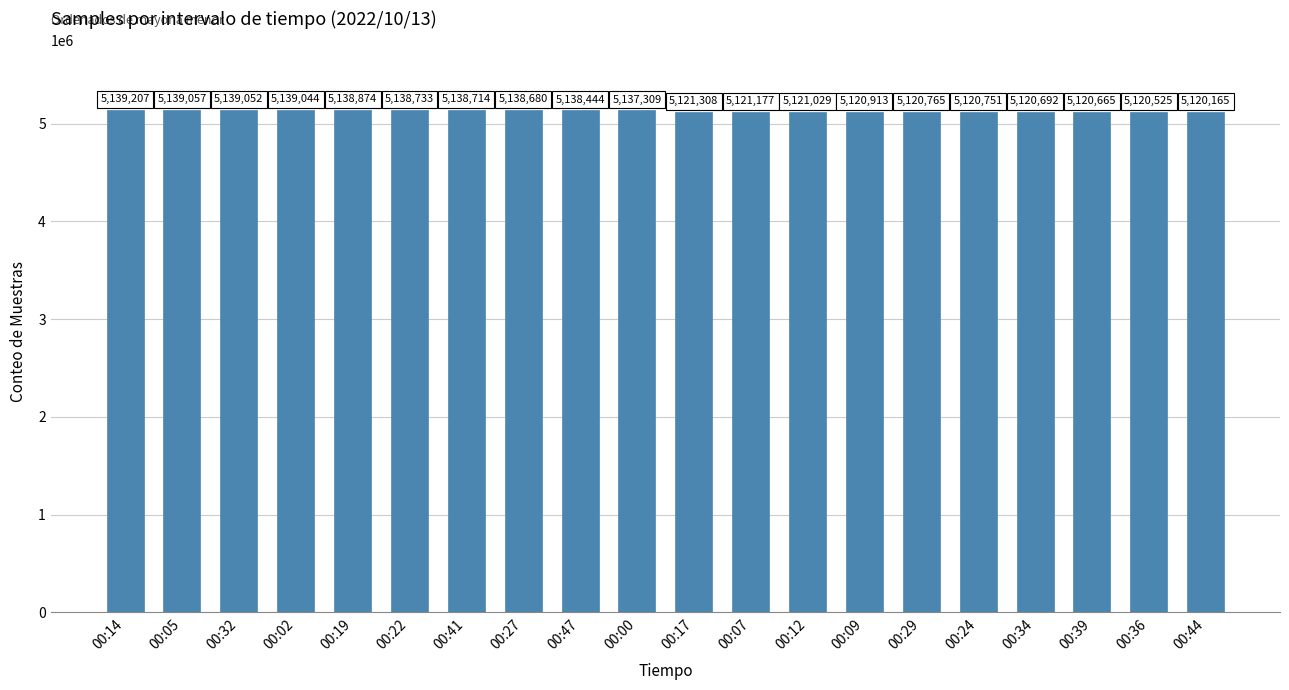

Rank the categories by value from highest to lowest.

00:14, 00:05, 00:32, 00:02, 00:19, 00:22, 00:41, 00:27, 00:47, 00:00, 00:17, 00:07, 00:12, 00:09, 00:29, 00:24, 00:34, 00:39, 00:36, 00:44